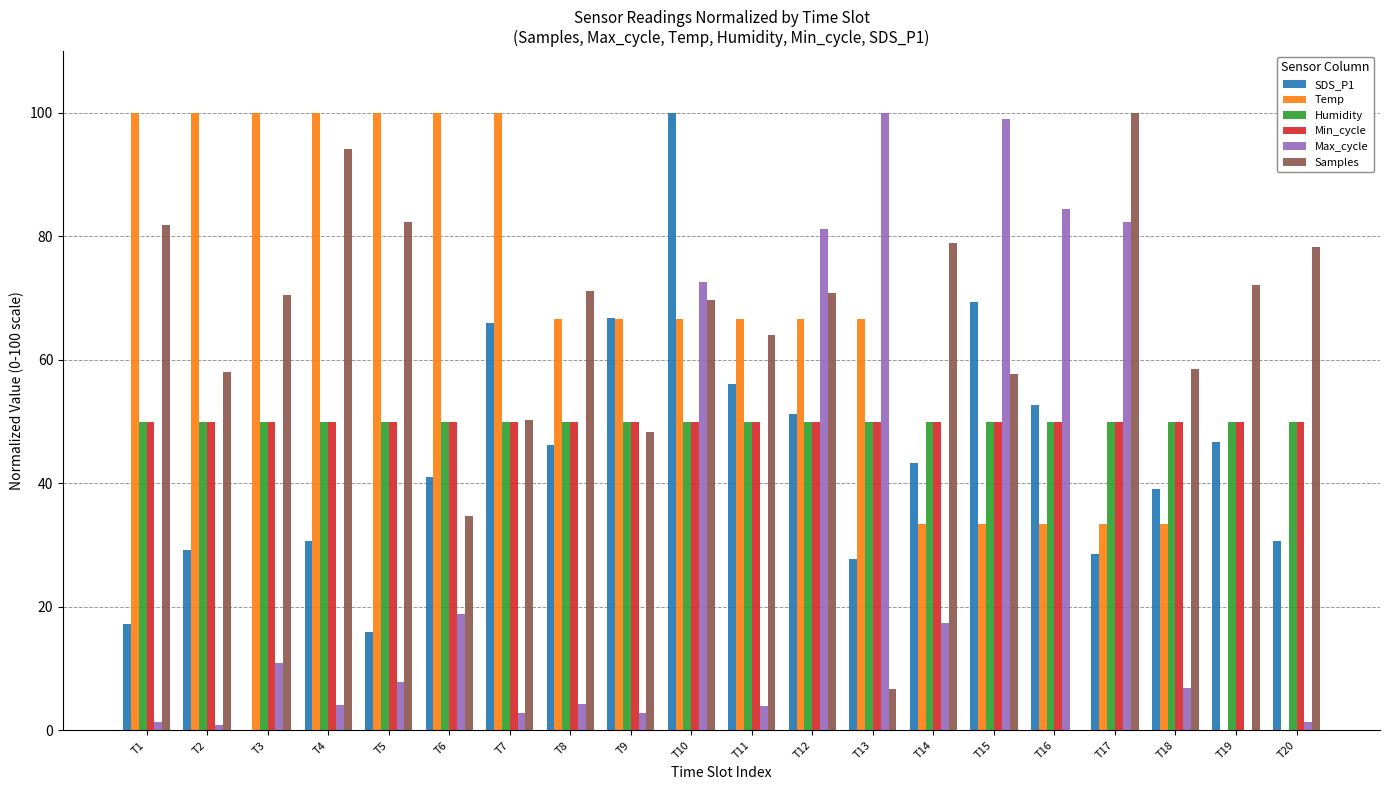

True or false: Min_cycle has a value of 50.0 at T17.

True